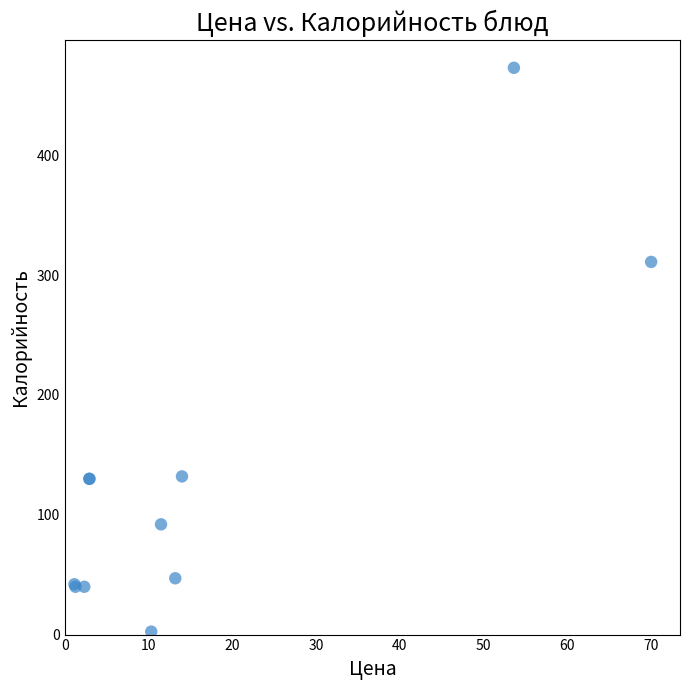

What Y value in the scatter plot is closest to 237?

311.0